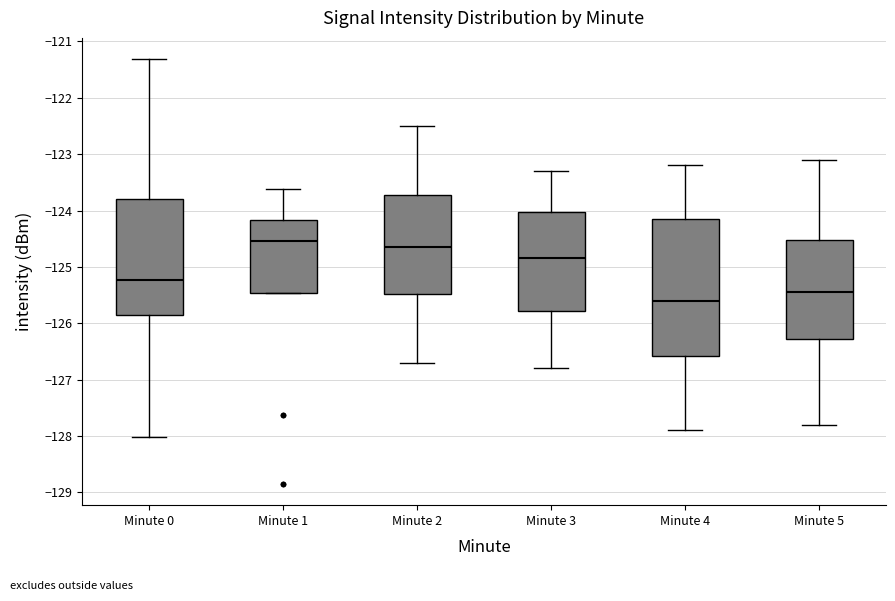

Comparing the boxes themselves (not the whiskers), which one is the tallest?

Minute 4